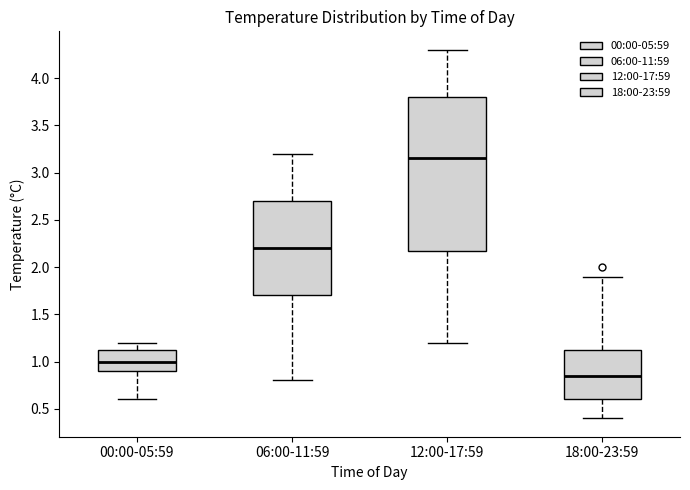

Reading left to right, read every box against the y-axis: the position of its median line, the range the box covers, and the ends of its whiskers. The values are not printed on the chart, so give them approximately, as read against the axis.

00:00-05:59: median 1.00, box 0.90 to 1.15, whiskers 0.60 to 1.20
06:00-11:59: median 2.20, box 1.70 to 2.70, whiskers 0.80 to 3.20
12:00-17:59: median 3.15, box 2.20 to 3.80, whiskers 1.20 to 4.30
18:00-23:59: median 0.85, box 0.60 to 1.15, whiskers 0.40 to 1.90